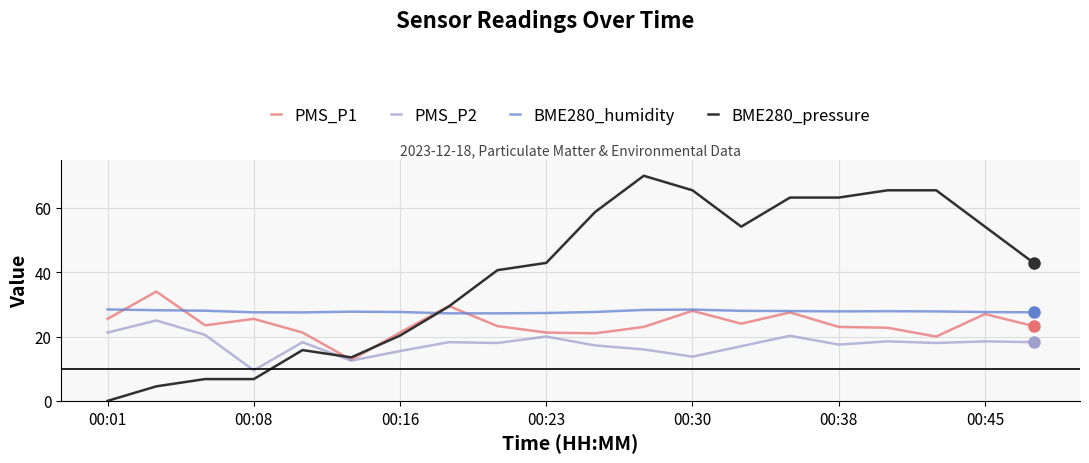

What is the minimum value for BME280_humidity?

27.2